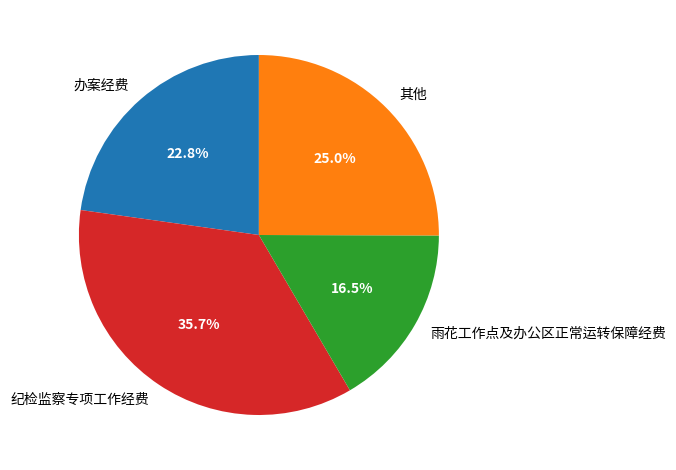

What percentage is NOT represented by 办案经费?

77.2%